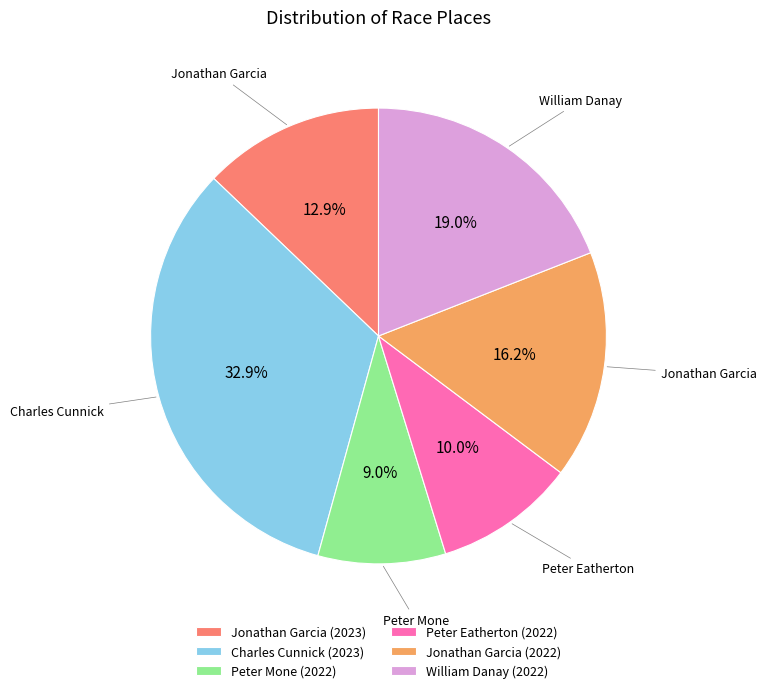

Is there any slice that represents more than half of the pie?

No